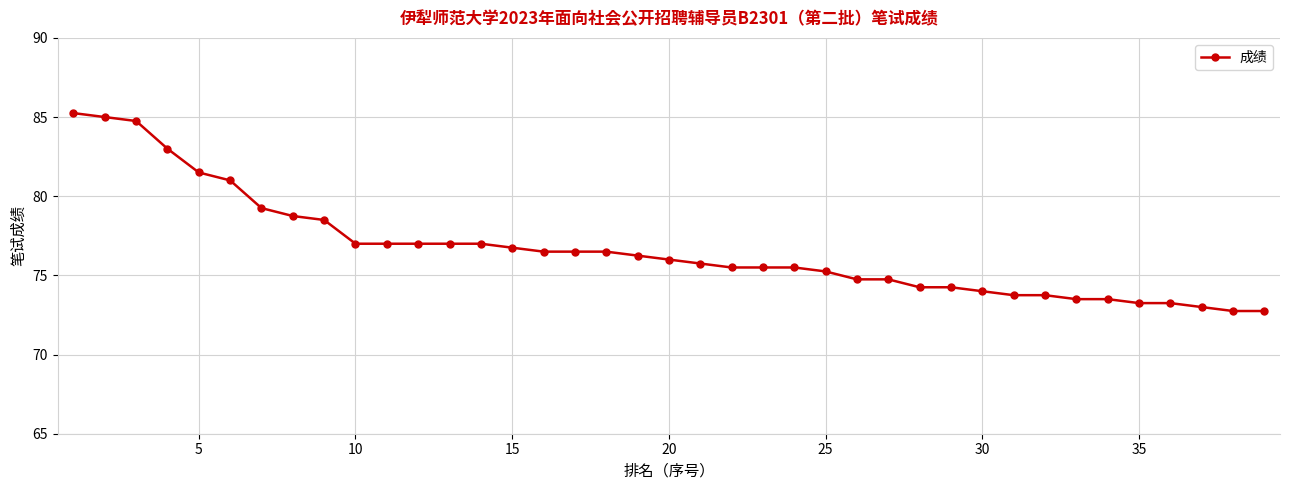

What is the value of the 16th point from the left?

76.5